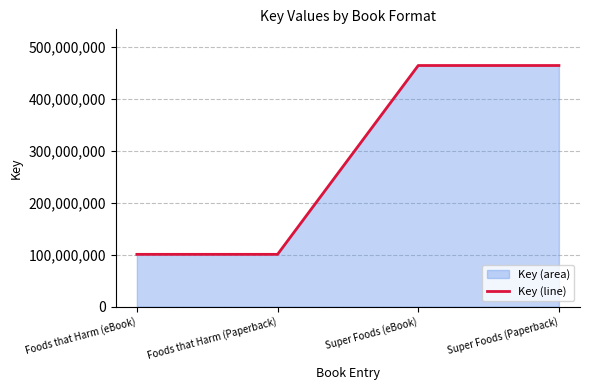

Is it true that the value at Super Foods (eBook) is 243667378?

False